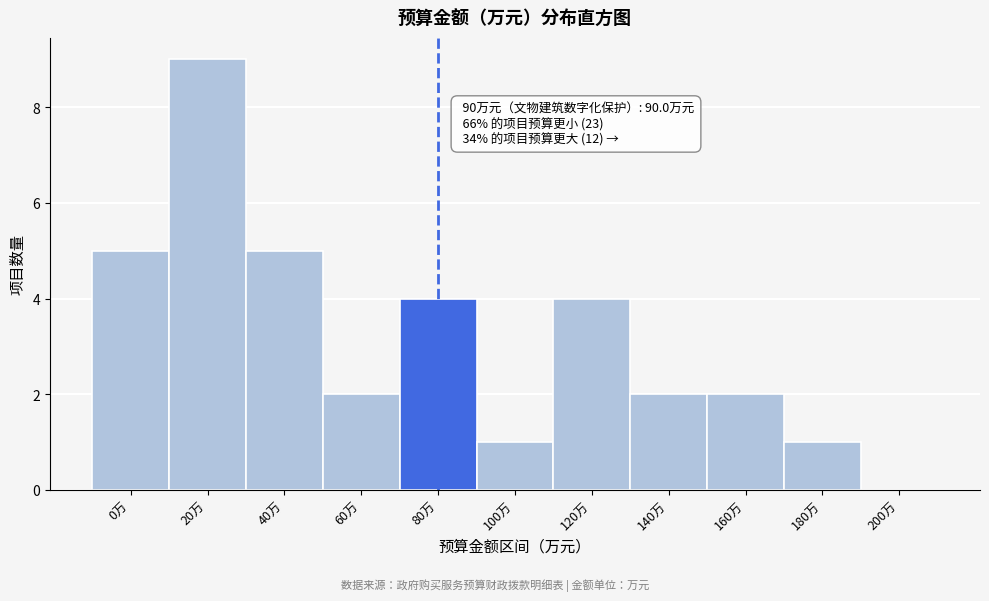

Reading right to left, extract all data points from this chart.

200万=0	180万=1	160万=2	140万=2	120万=4	100万=1	80万=4	60万=2	40万=5	20万=9	0万=5